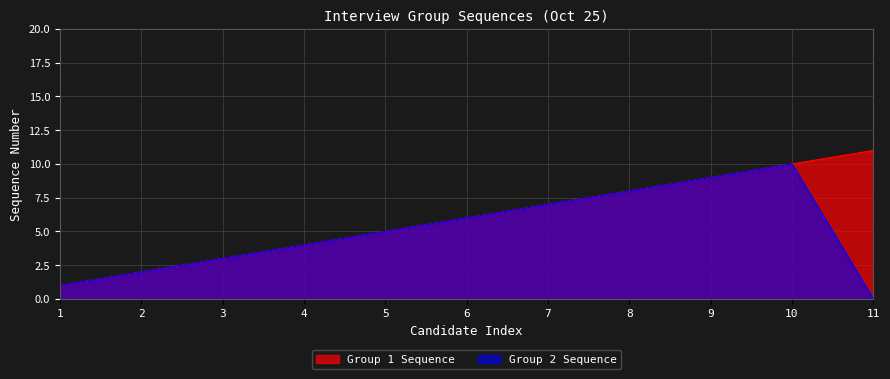

Where is the first local maximum for Group 2 Sequence?

10